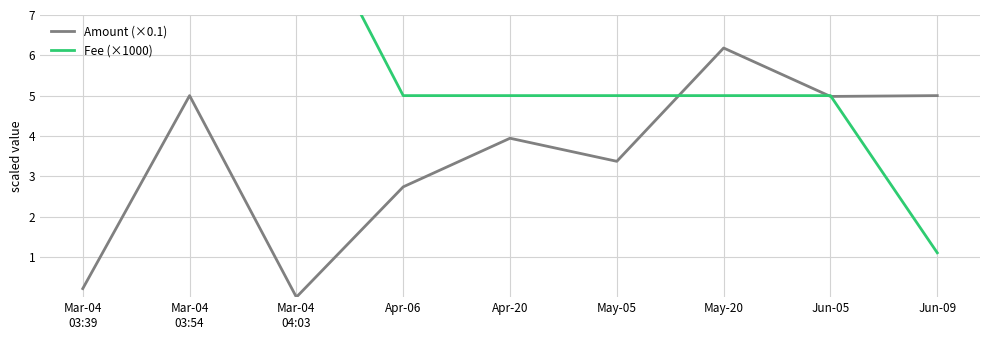

True or false: Amount (×0.1) and Fee (×1000) intersect in this chart.

True